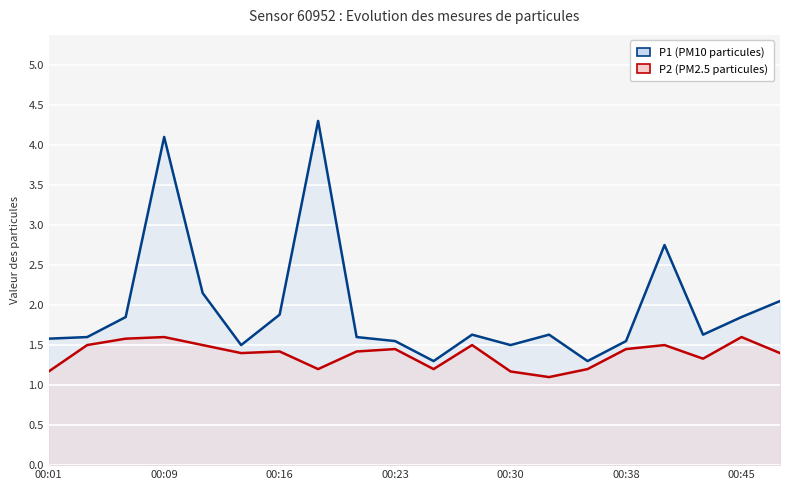

List the labels in order of P2 (PM2.5) value, smallest first.

13, 00:01, 12, 7, 10, 14, 17, 00:38, 19, 00:45, 8, 9, 15, 00:09, 00:30, 11, 16, 00:16, 00:23, 18